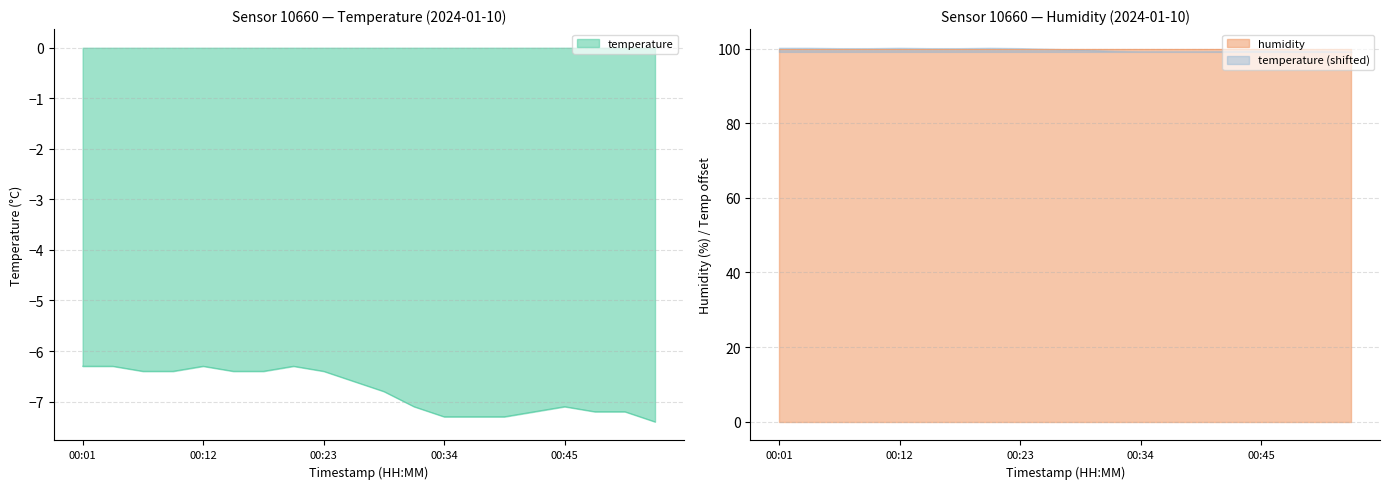

Between 00:29 and 00:23, which is larger?

00:23